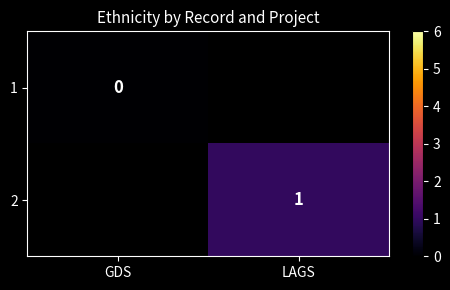

True or false: 2 has a value of 1 at LAGS.

True